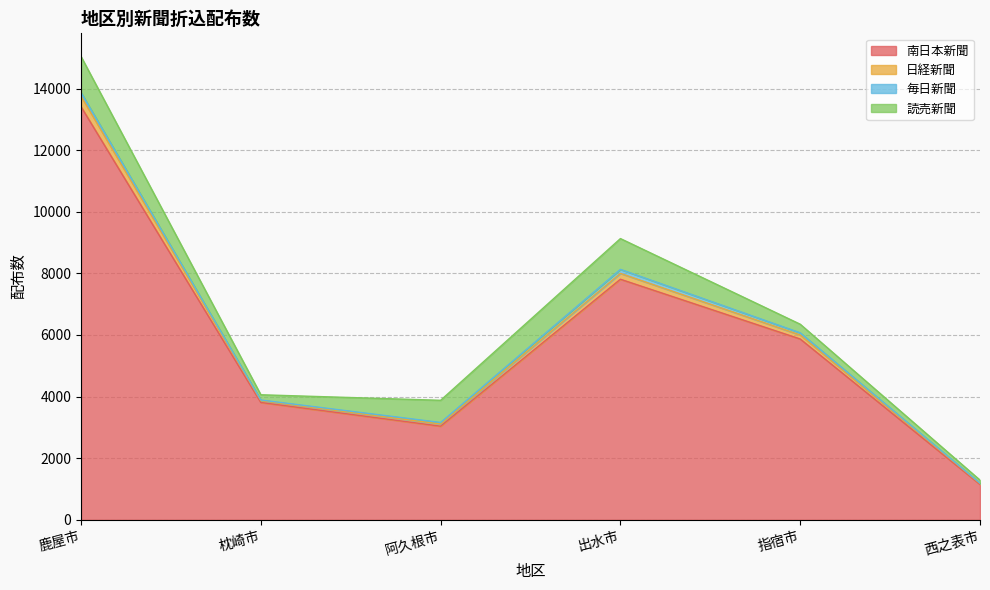

What is the label of the 2nd point from the left?

枕崎市